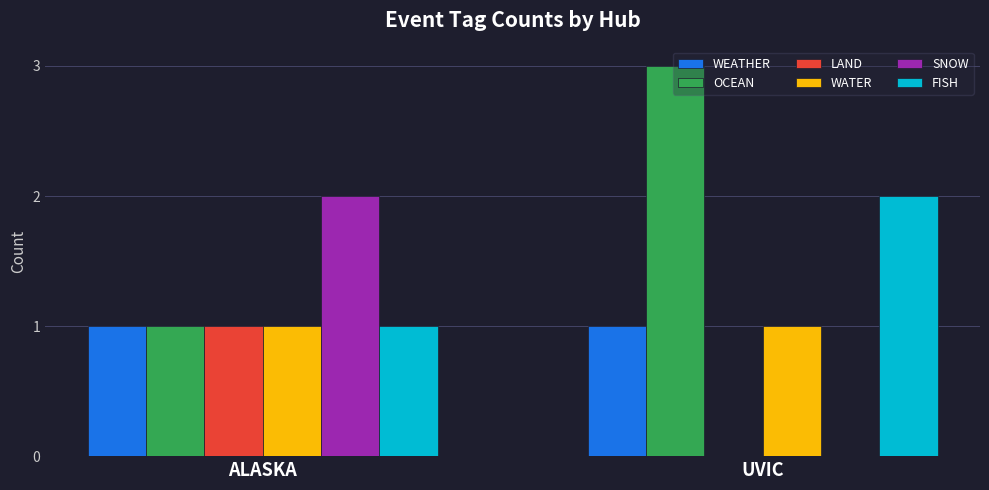

Is the value of WEATHER at UVIC greater than the value of SNOW at ALASKA?

No